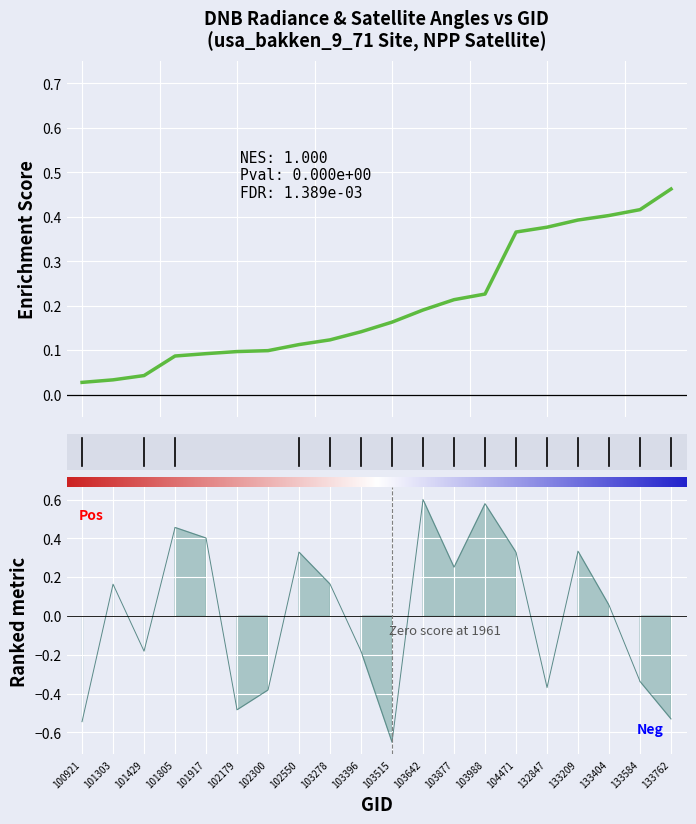

What is the difference between the values at 104471 and 101805?

0.3